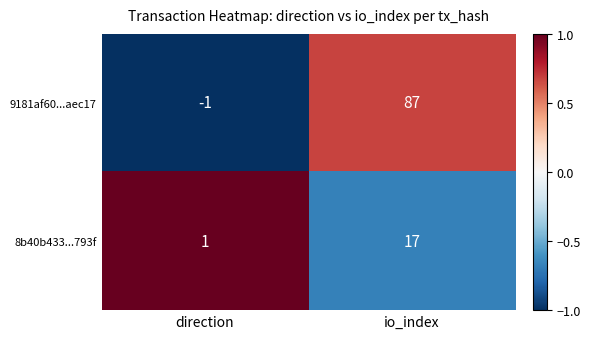

Rank the series at direction from highest to lowest value.

8b40b433...793f, 9181af60...aec17